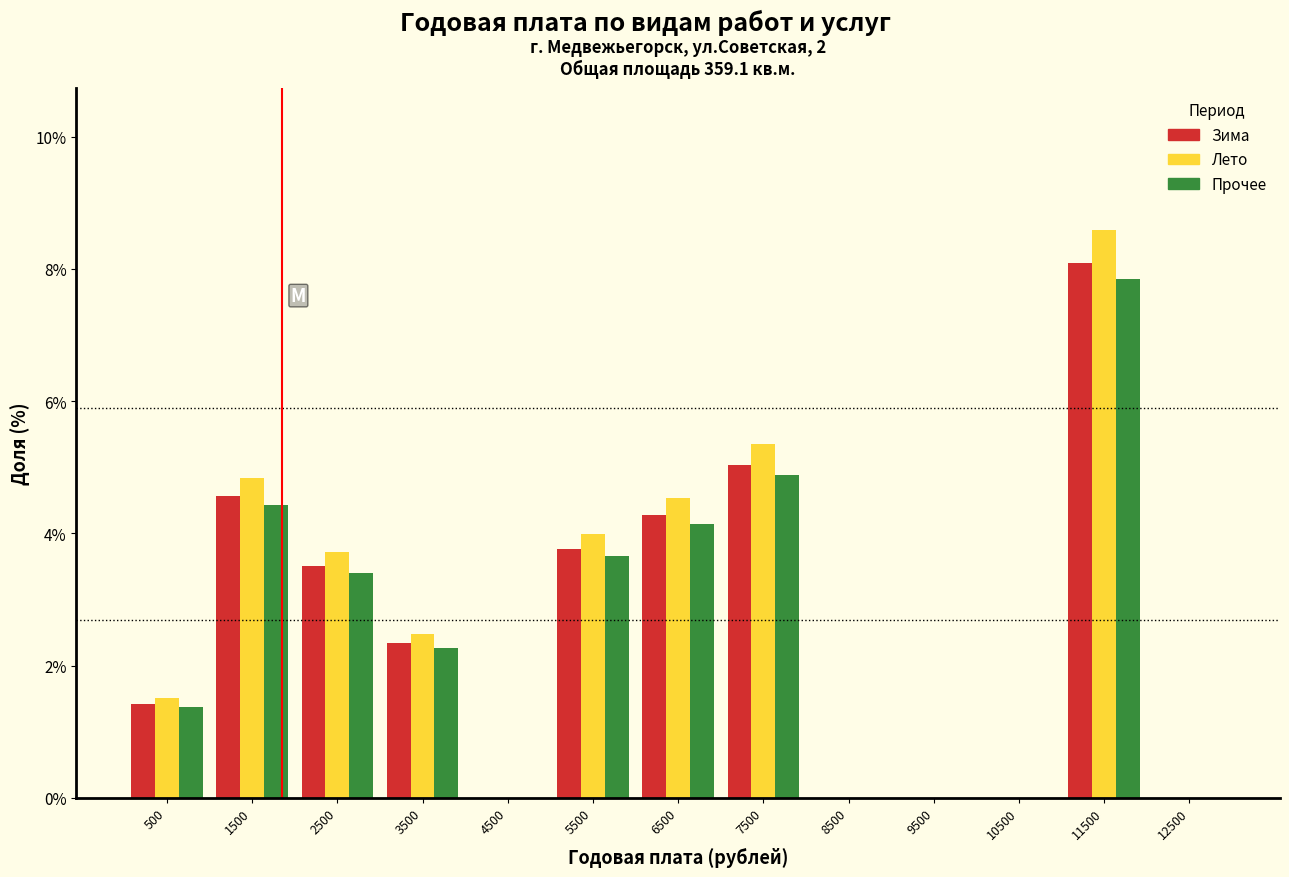

Is it true that Прочее equals 3.4 at 2500?

True